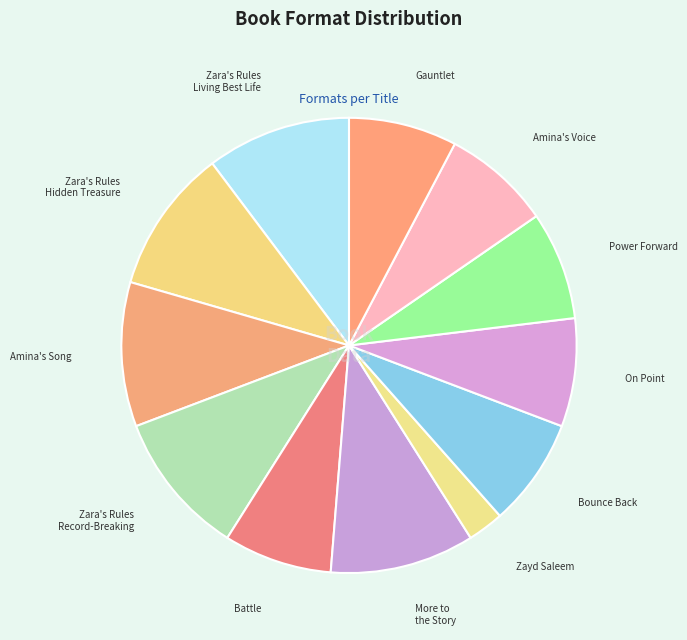

Approximately how many times larger is the value at Zara's Rules Hidden Treasure compared to More to the Story?

1.0